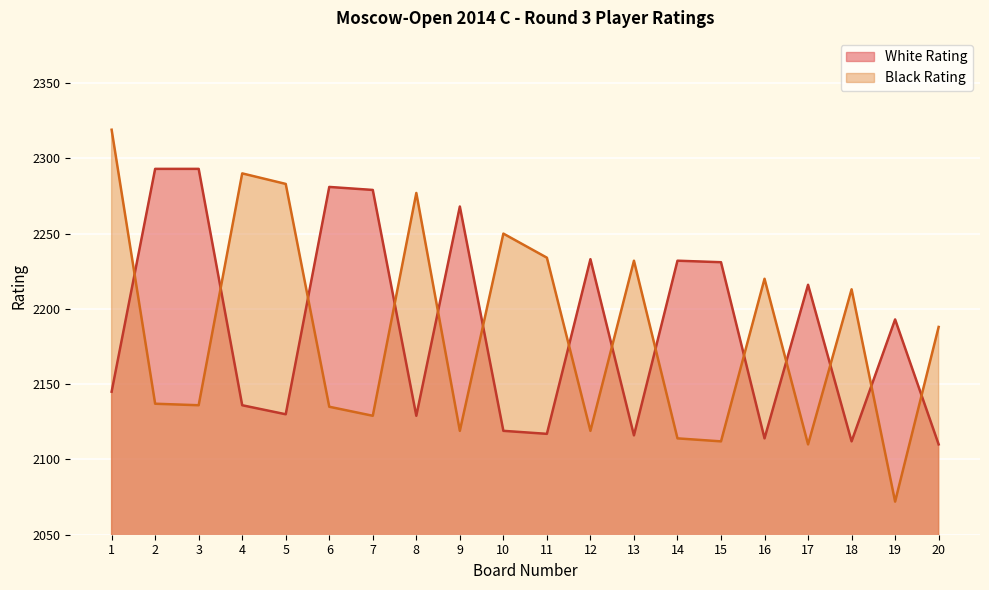

Which series has the largest total across all categories?

White Rating